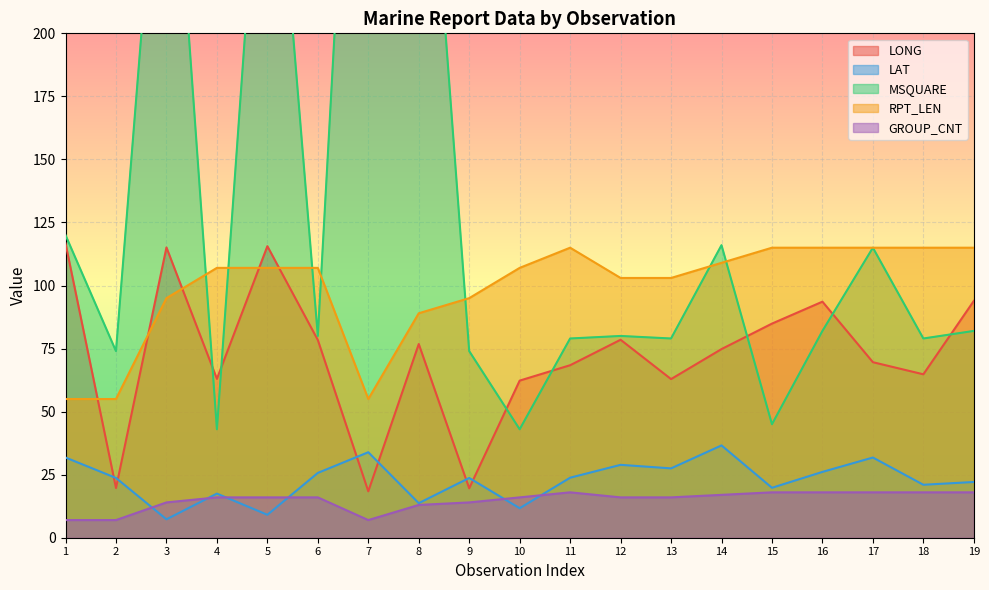

Where does the LONG series first go above 74?

1